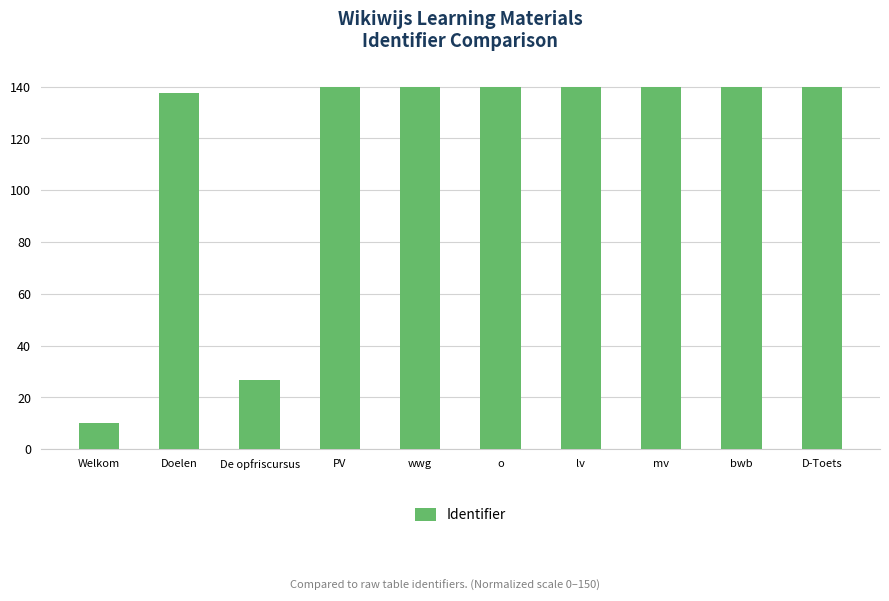

Are the bars grouped side by side (vs. stacked)?

No